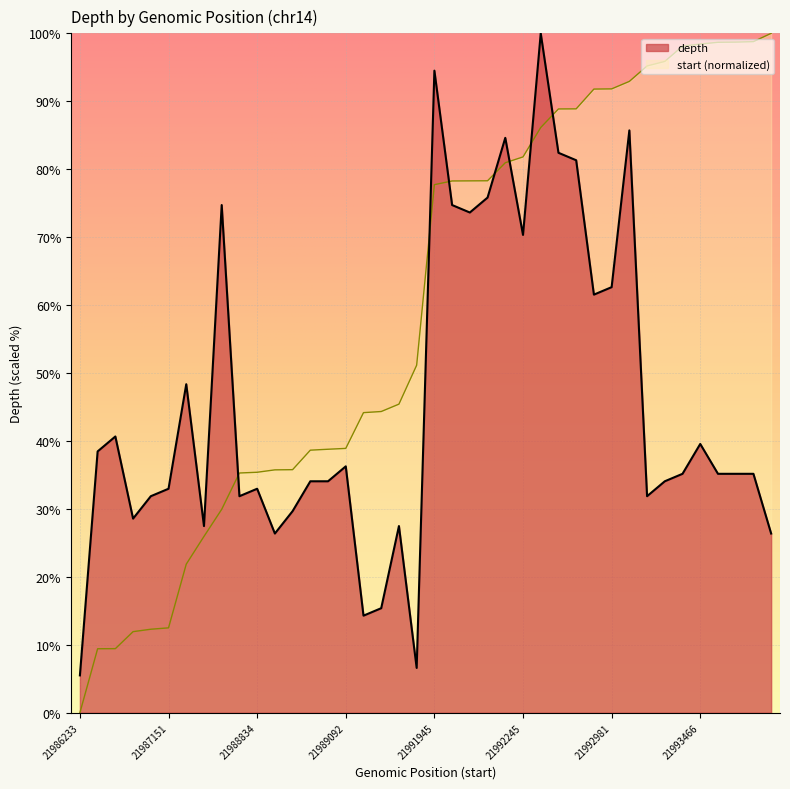

Which series has the largest range (max minus min)?

start (normalized)